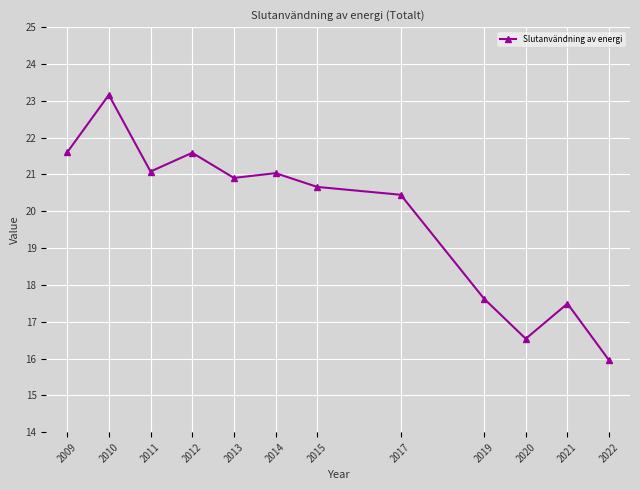

Is it true that the value at 2020 is 11.2?

False